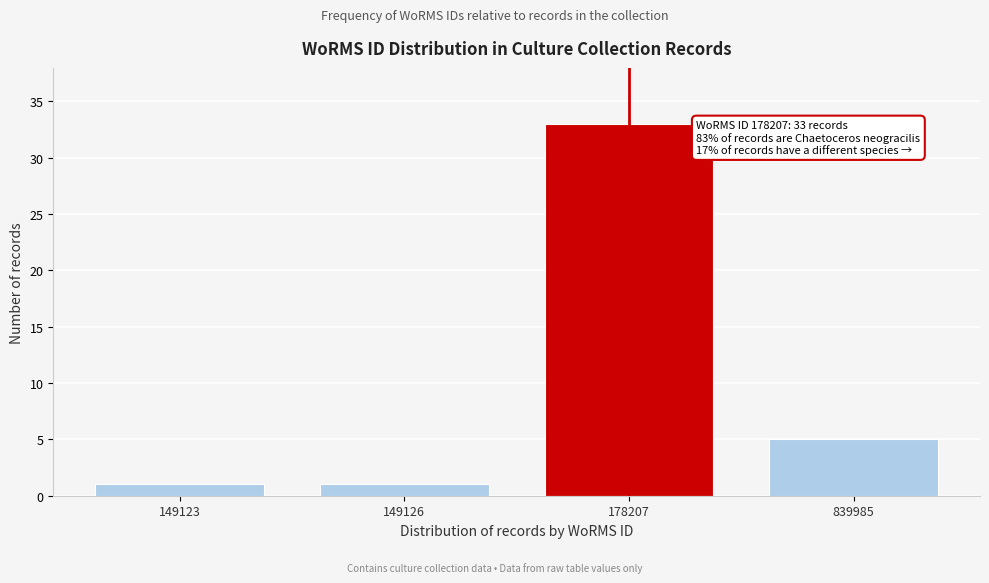

Reading left to right, transcribe all the data shown in this chart.

149123=1	149126=1	178207=33	839985=5